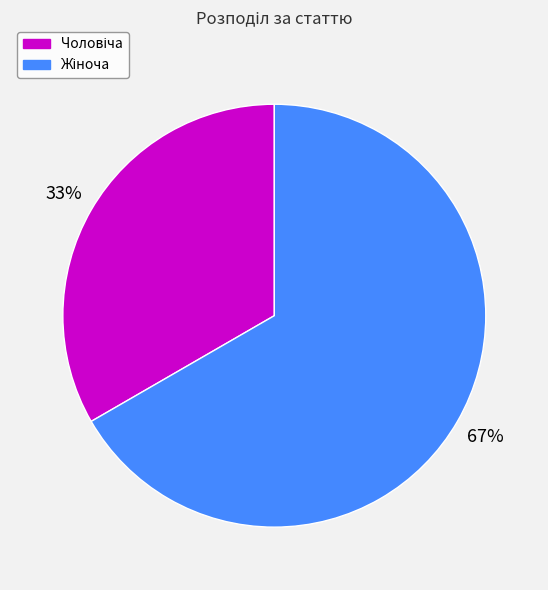

Is there a majority slice in this chart?

Yes